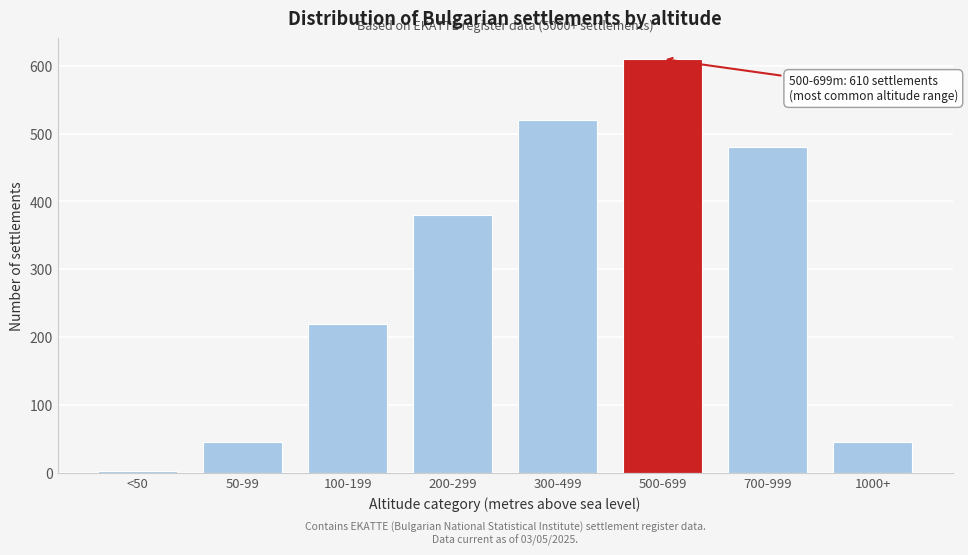

Reading right to left, transcribe all the data shown in this chart.

45	480	610	520	380	220	45	3